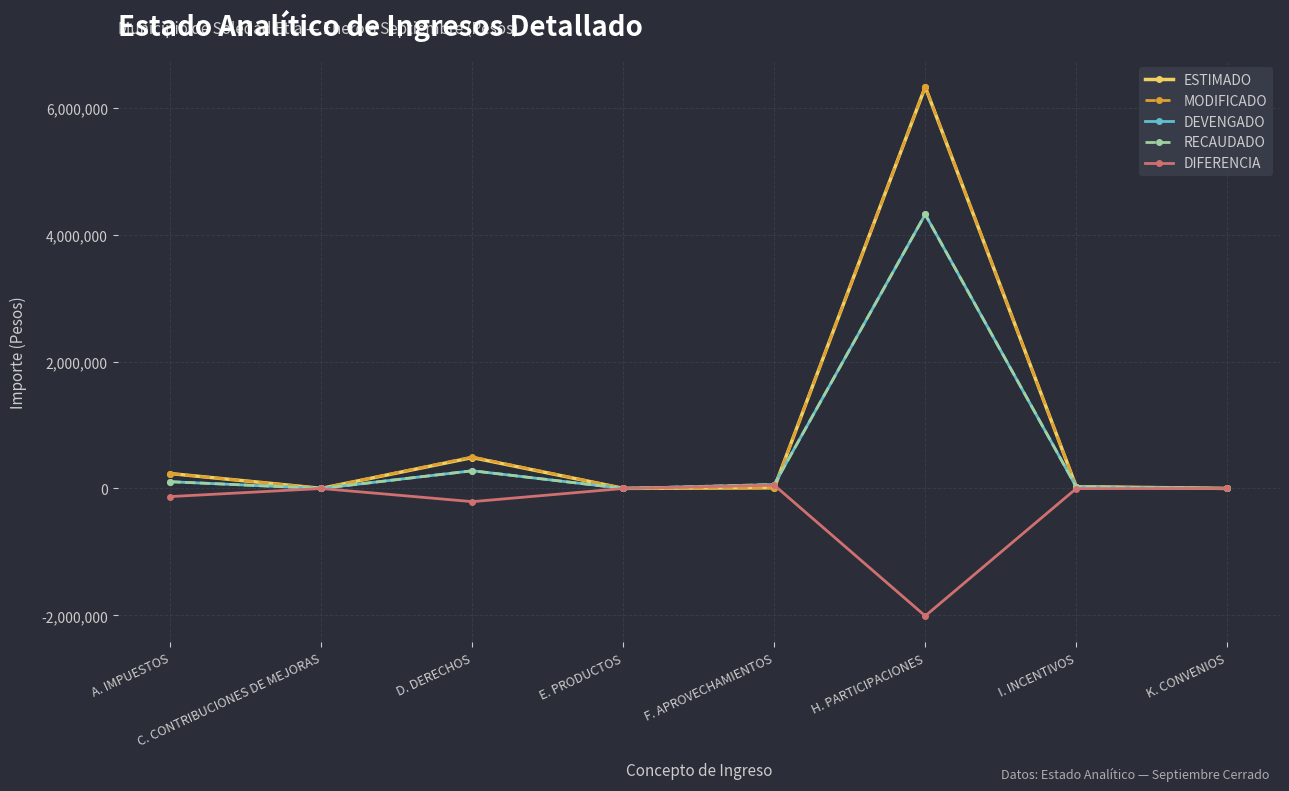

At which category does DEVENGADO reach its first local peak?

D. DERECHOS